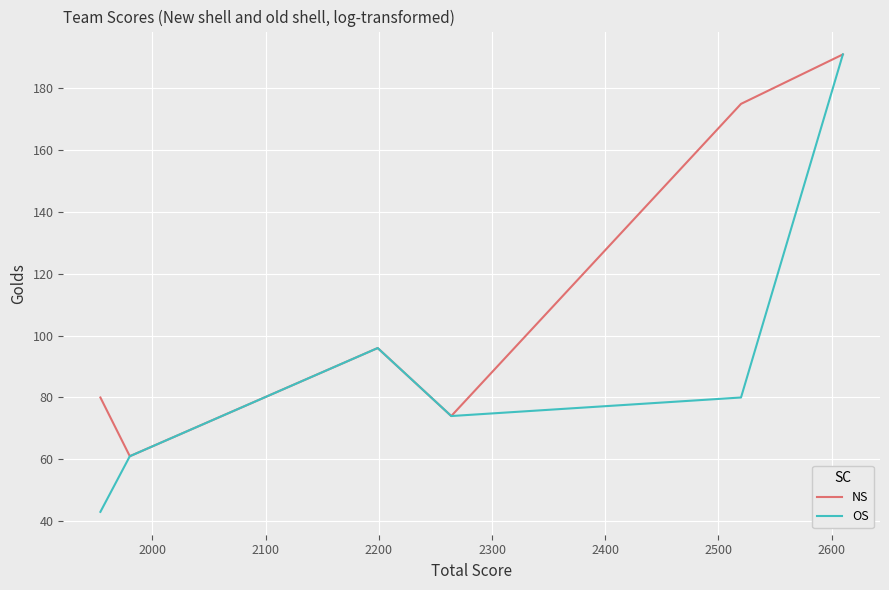

Which series has the largest range (max minus min)?

OS